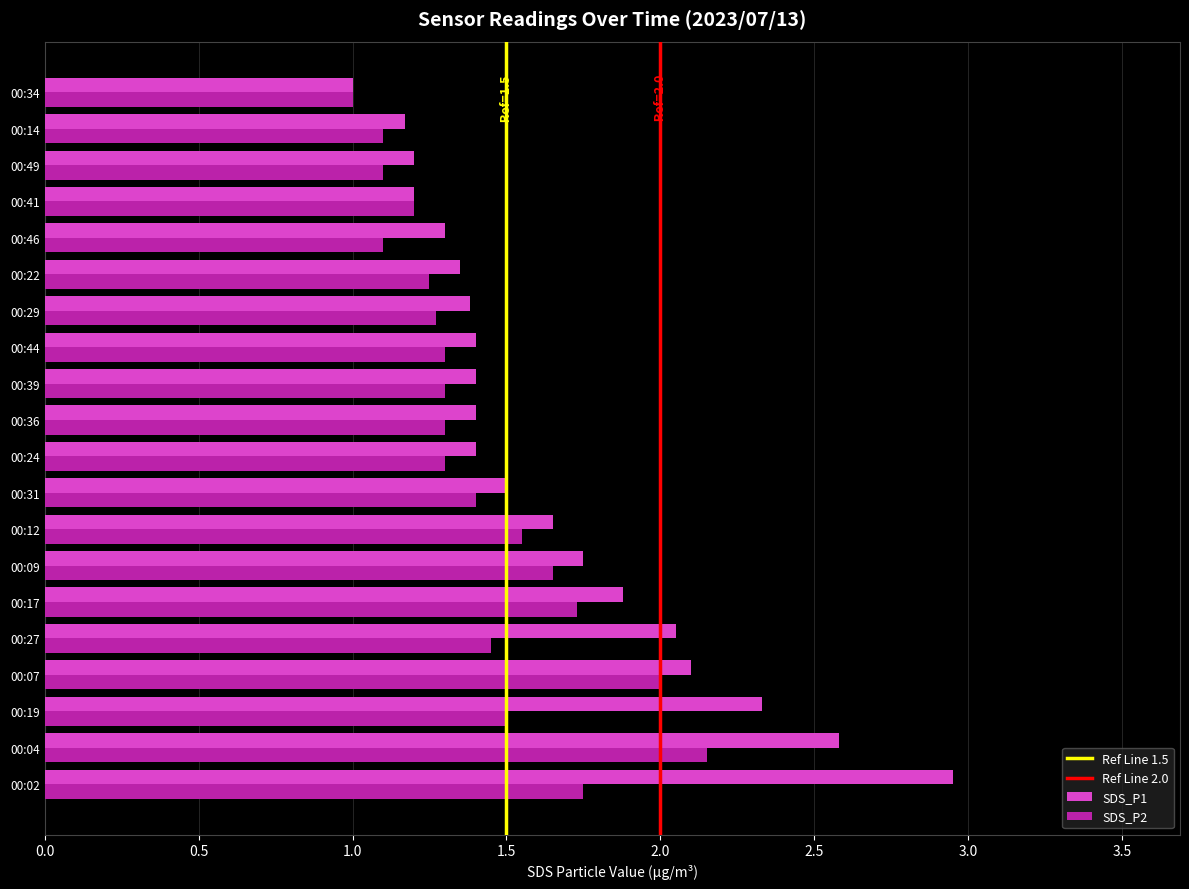

At which label does SDS_P2 reach its peak?

00:04